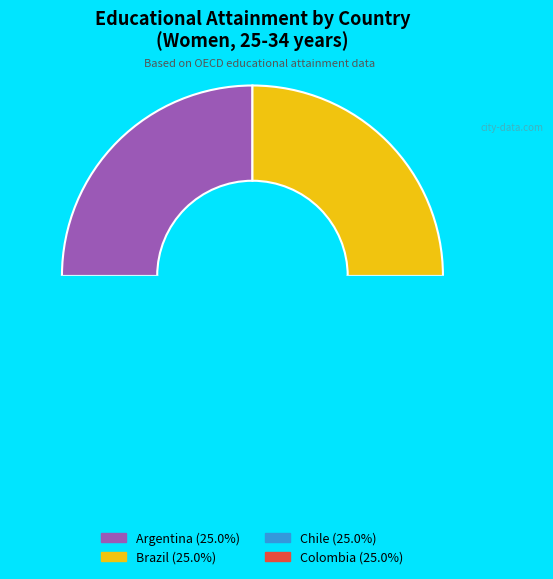

Does Chile account for over 50% of the chart?

No